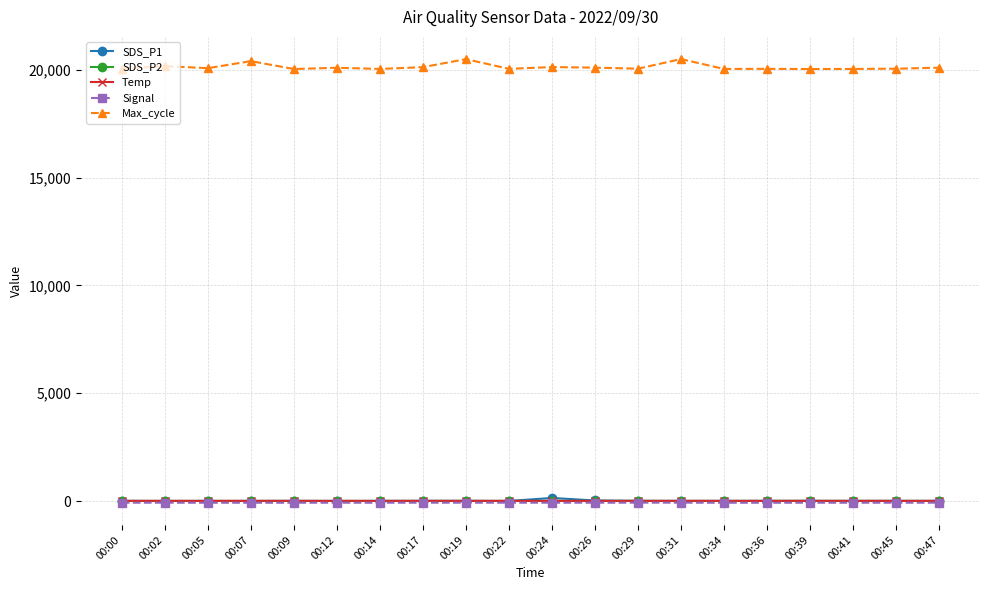

What is the difference between the Max_cycle values at 00:45 and 00:39?

14.0